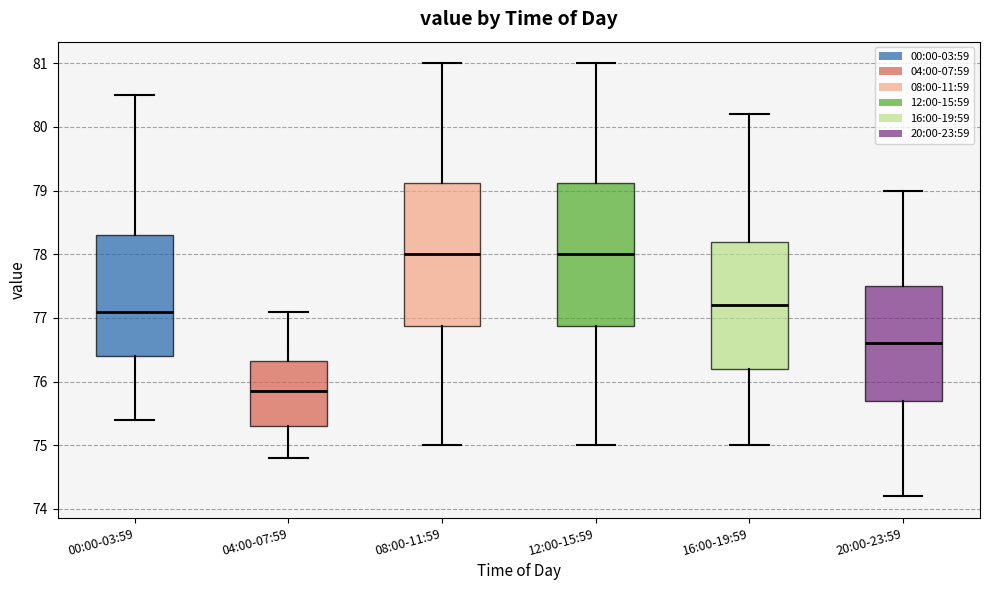

Reading left to right, transcribe this box plot: for each box, give where its median line is, the range the box spans, and where its two whiskers end, as read against the y-axis. The values are not printed on the chart, so give them approximately, as read against the axis.

00:00-03:59: median 77.1, box 76.4 to 78.3, whiskers 75.4 to 80.5
04:00-07:59: median 75.9, box 75.3 to 76.3, whiskers 74.8 to 77.1
08:00-11:59: median 78.0, box 76.9 to 79.1, whiskers 75.0 to 81.0
12:00-15:59: median 78.0, box 76.9 to 79.1, whiskers 75.0 to 81.0
16:00-19:59: median 77.2, box 76.2 to 78.2, whiskers 75.0 to 80.2
20:00-23:59: median 76.6, box 75.7 to 77.5, whiskers 74.2 to 79.0